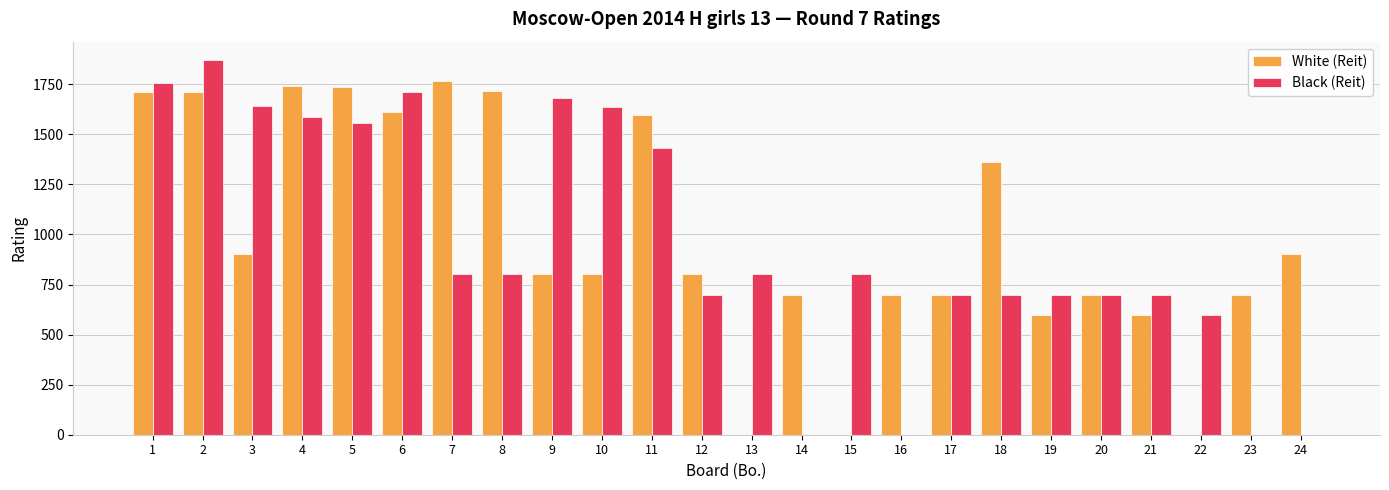

At which category does the chart reach its peak across all series?

2